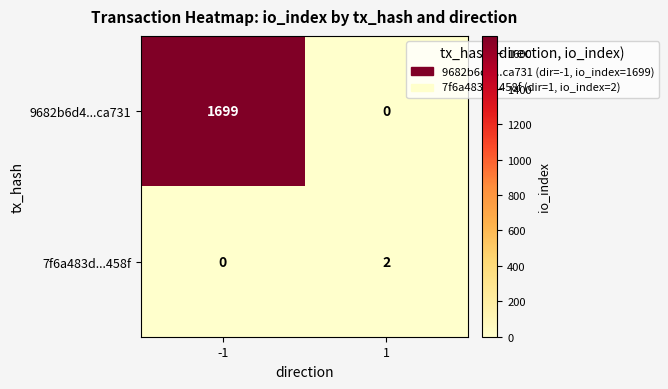

Between -1 and 1, which series saw the biggest shift?

9682b6d4...ca731